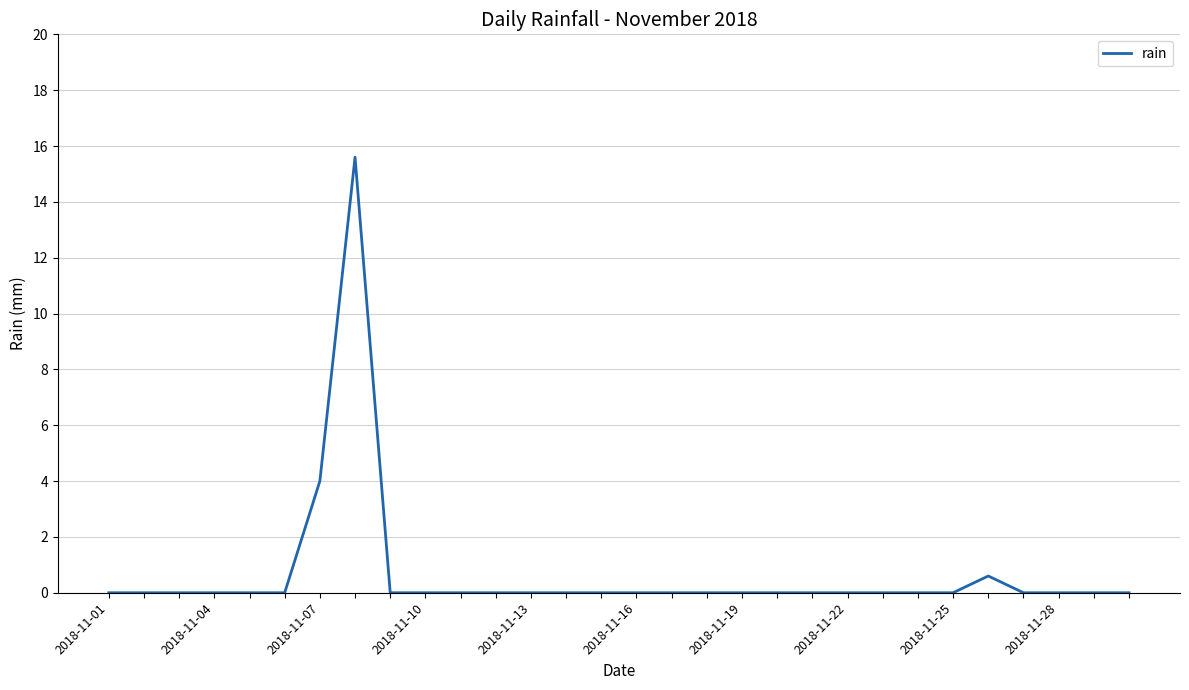

What is the difference between the maximum and minimum values?

15.6